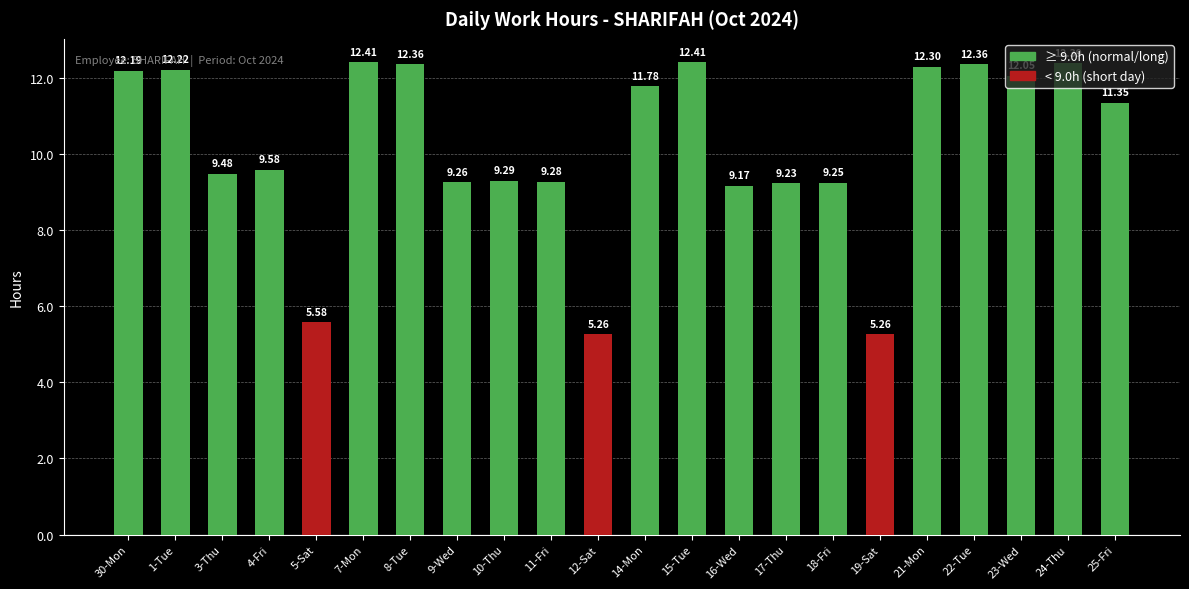

How many series are shown in this chart?

1